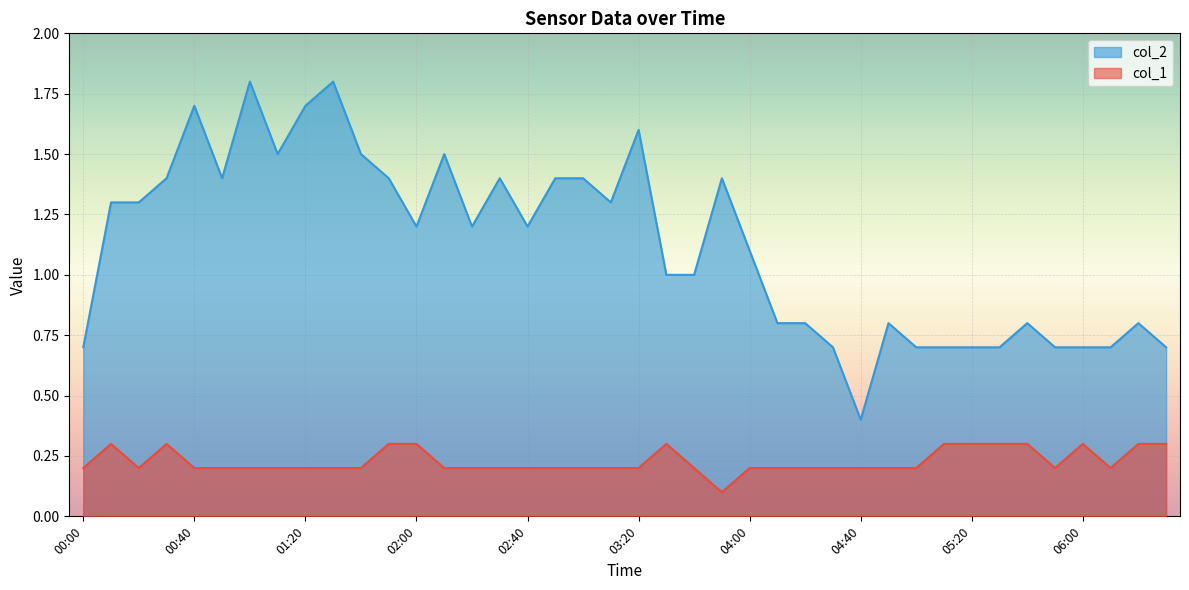

Rank the categories by col_2 value from highest to lowest.

01:00, 01:30, 00:40, 01:20, 03:20, 01:10, 01:40, 02:10, 00:30, 00:50, 01:50, 02:30, 02:50, 03:00, 03:50, 00:10, 00:20, 03:10, 02:00, 02:20, 02:40, 04:00, 03:30, 03:40, 04:10, 04:20, 04:50, 05:40, 06:20, 00:00, 04:30, 05:00, 05:10, 05:20, 05:30, 05:50, 06:00, 06:10, 06:30, 04:40